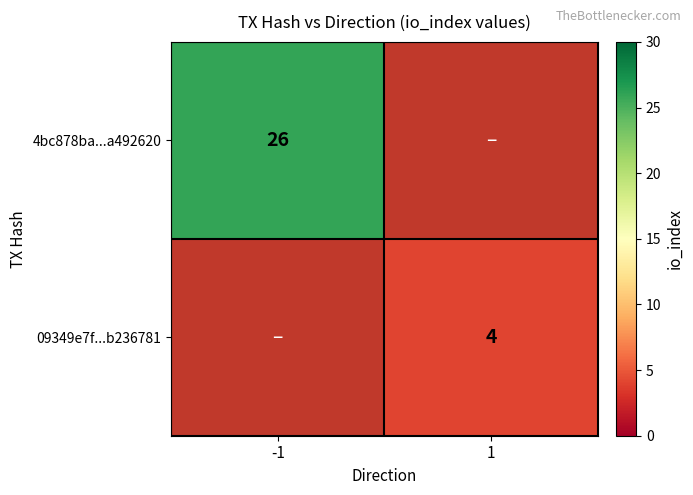

Is it true that 4bc878ba...a492620 equals 18 at -1?

False